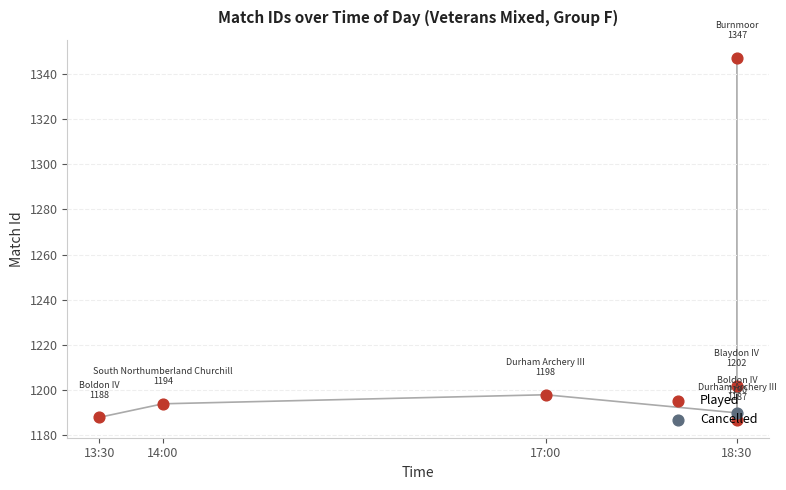

Which has a higher value, 14:00 or 18:30?

18:30